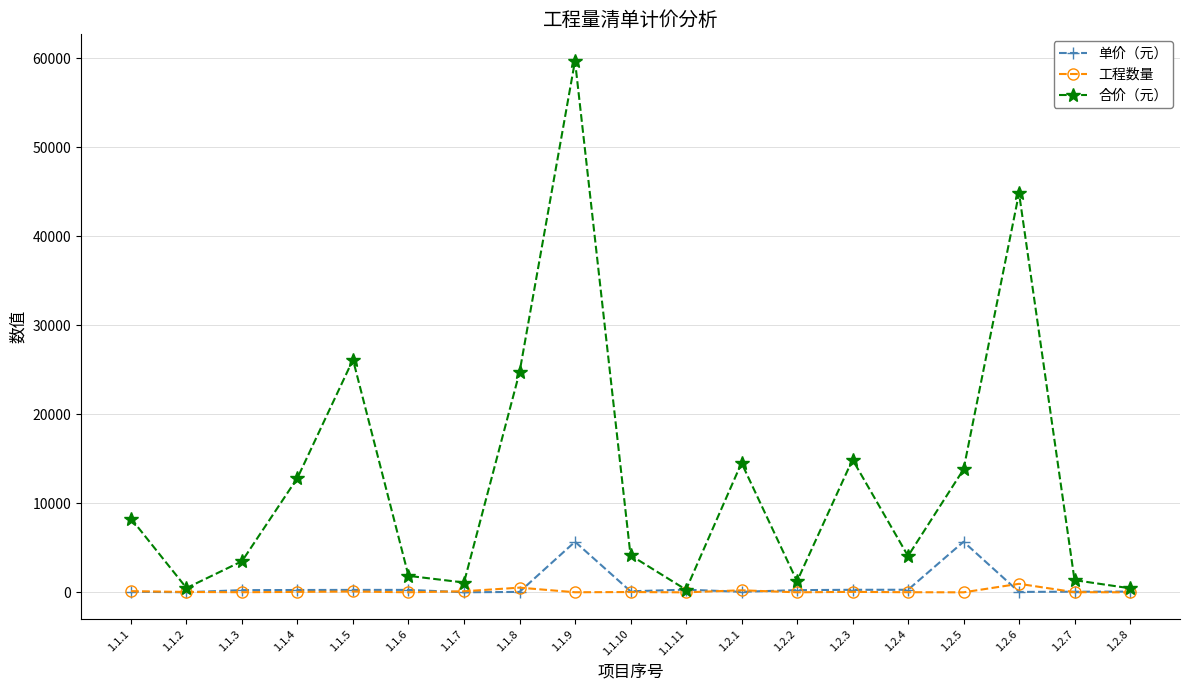

What is the value of the 合价（元） point at the 5th from the left?

26136.5